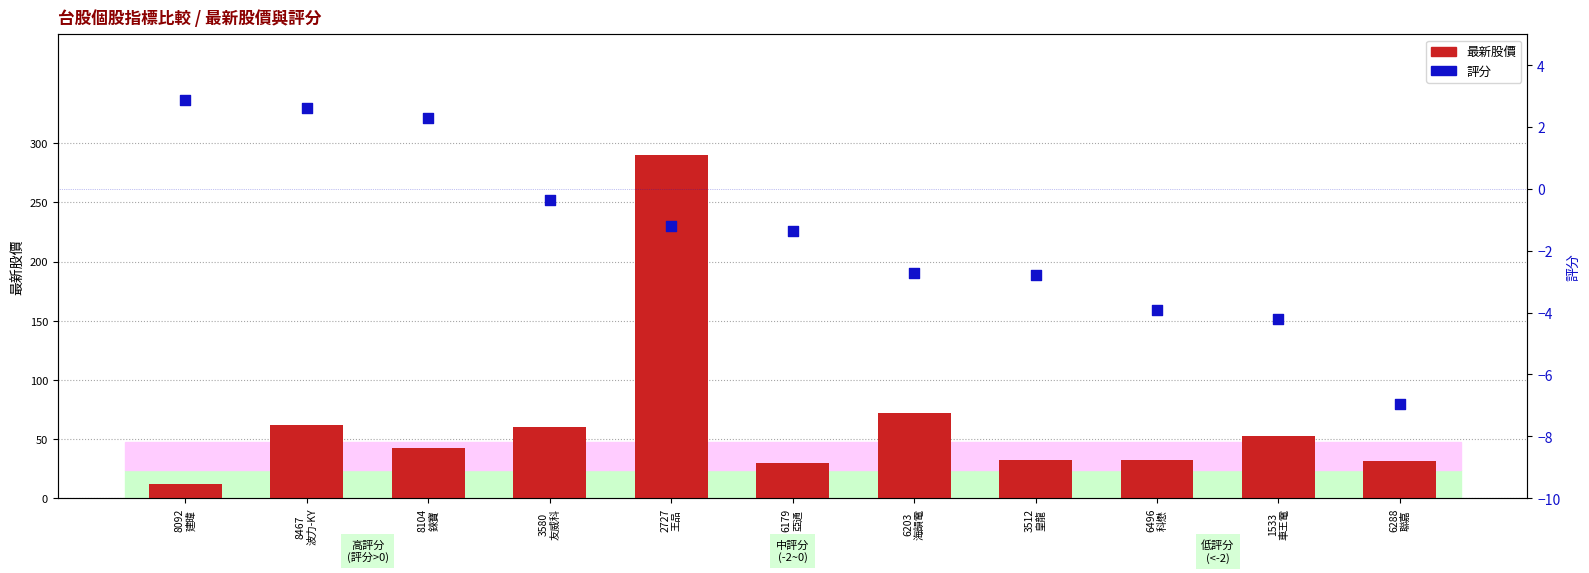

What is the total value across all series at 6288
聯嘉?

24.7